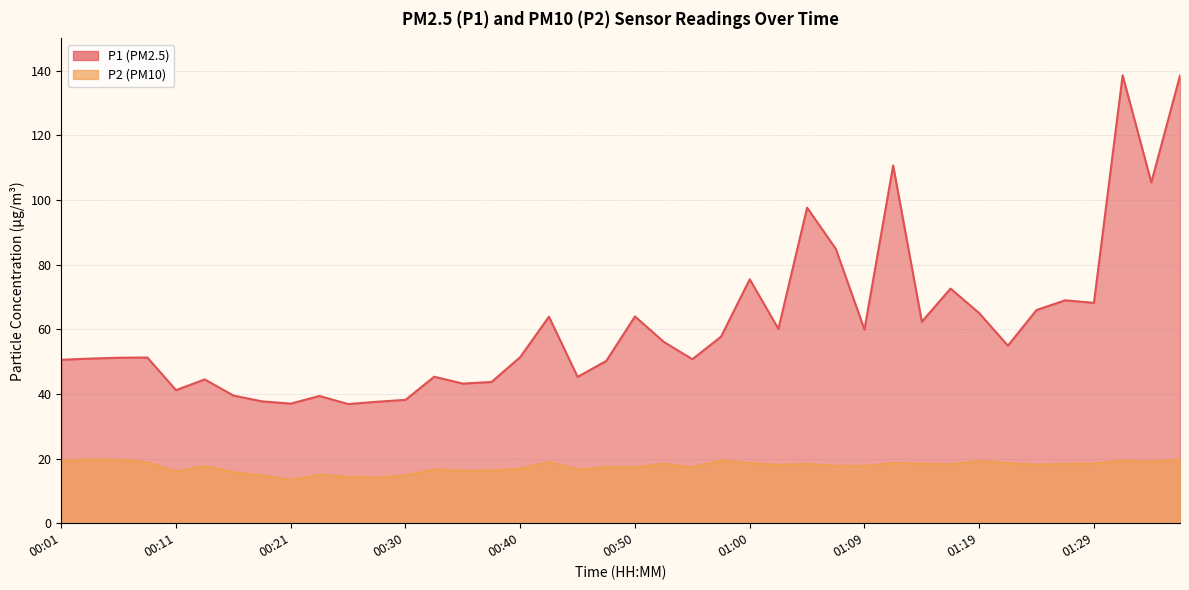

True or false: P2 and P1 cross at least once.

False